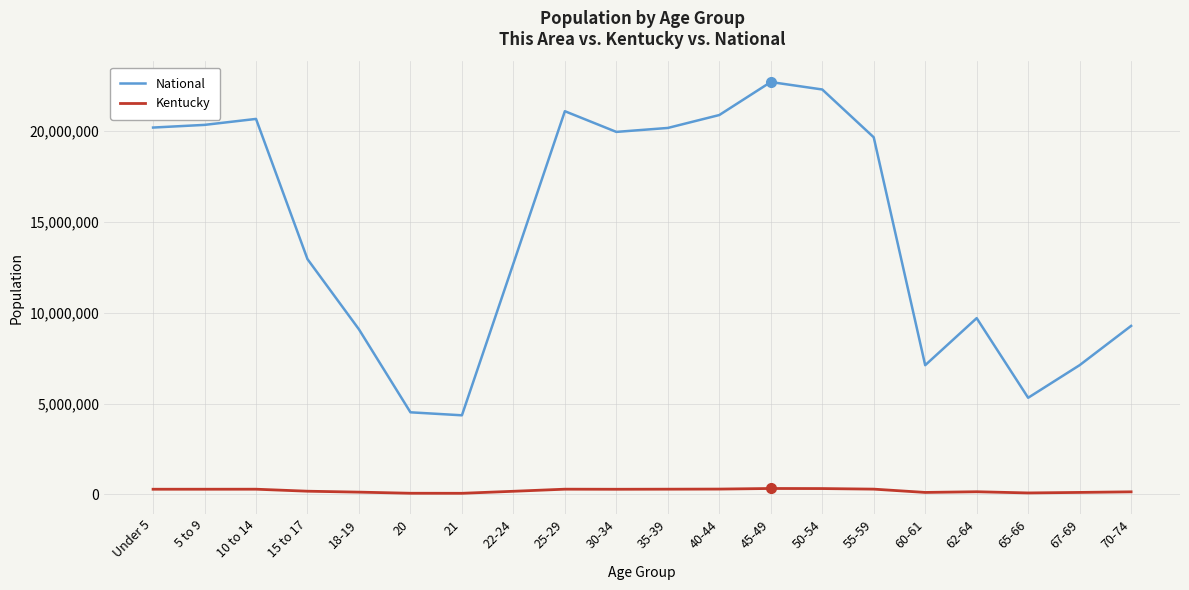

List the series in order of their overall mean, lowest first.

Kentucky, National